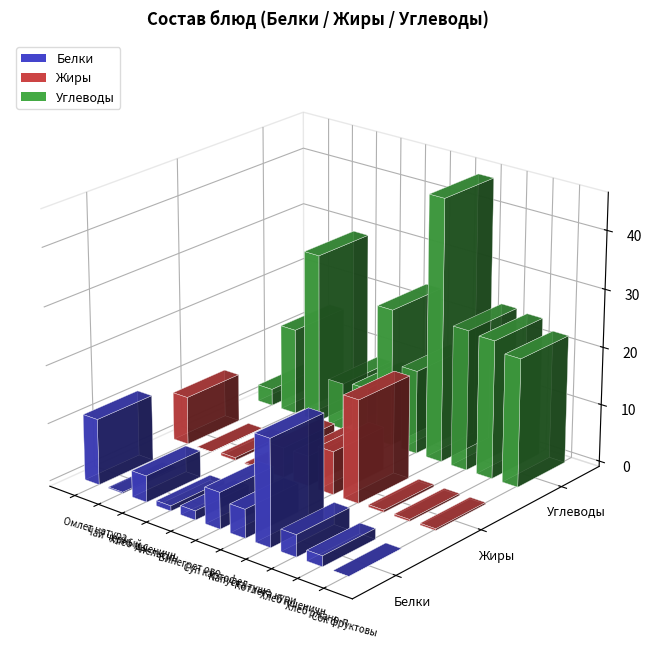

What are all the series names shown in the legend?

Белки, Жиры, Углеводы